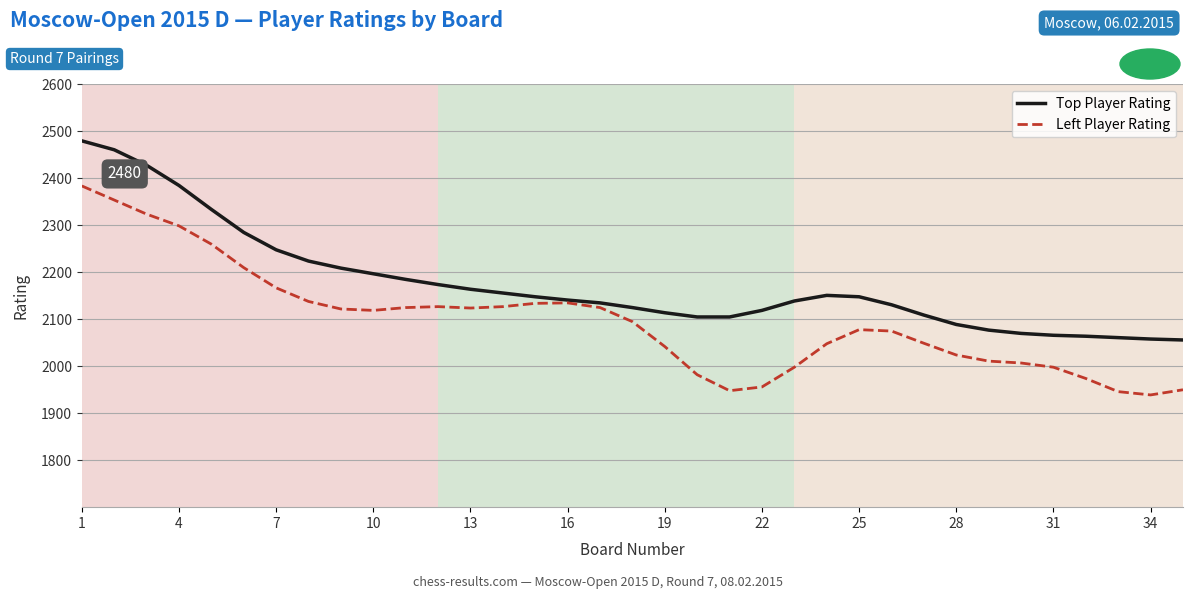

Which series has the largest total across all categories?

Top Player Rating